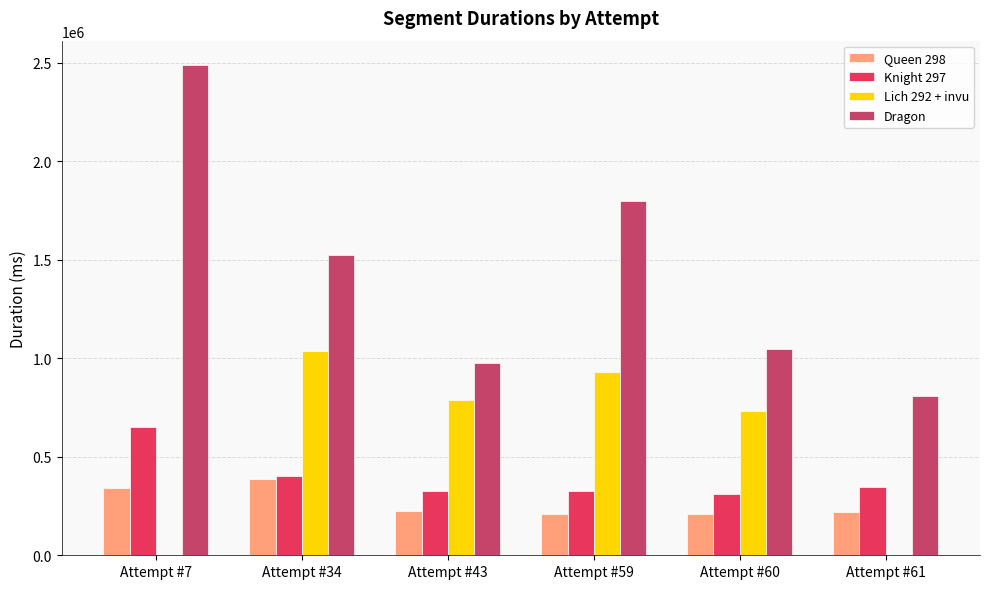

Between Attempt #34 and Attempt #43, which series saw the biggest shift?

Dragon